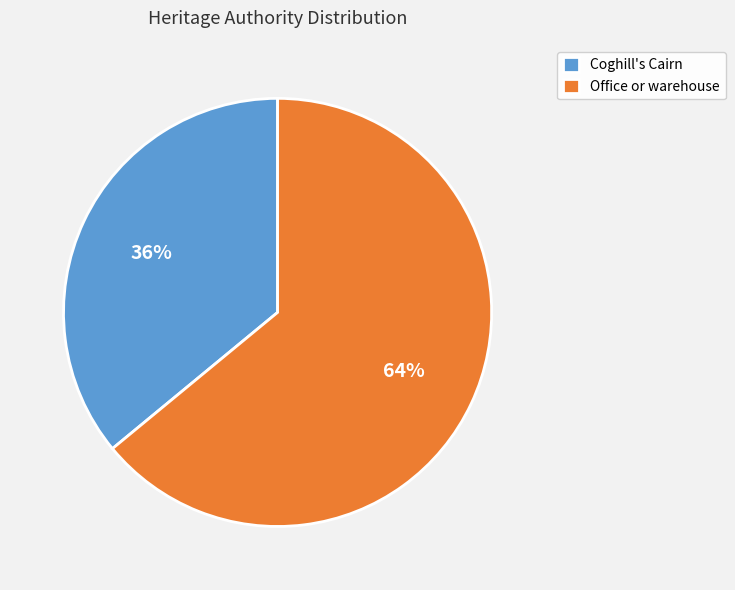

True or false: Coghill's Cairn accounts for 29% of the total.

False